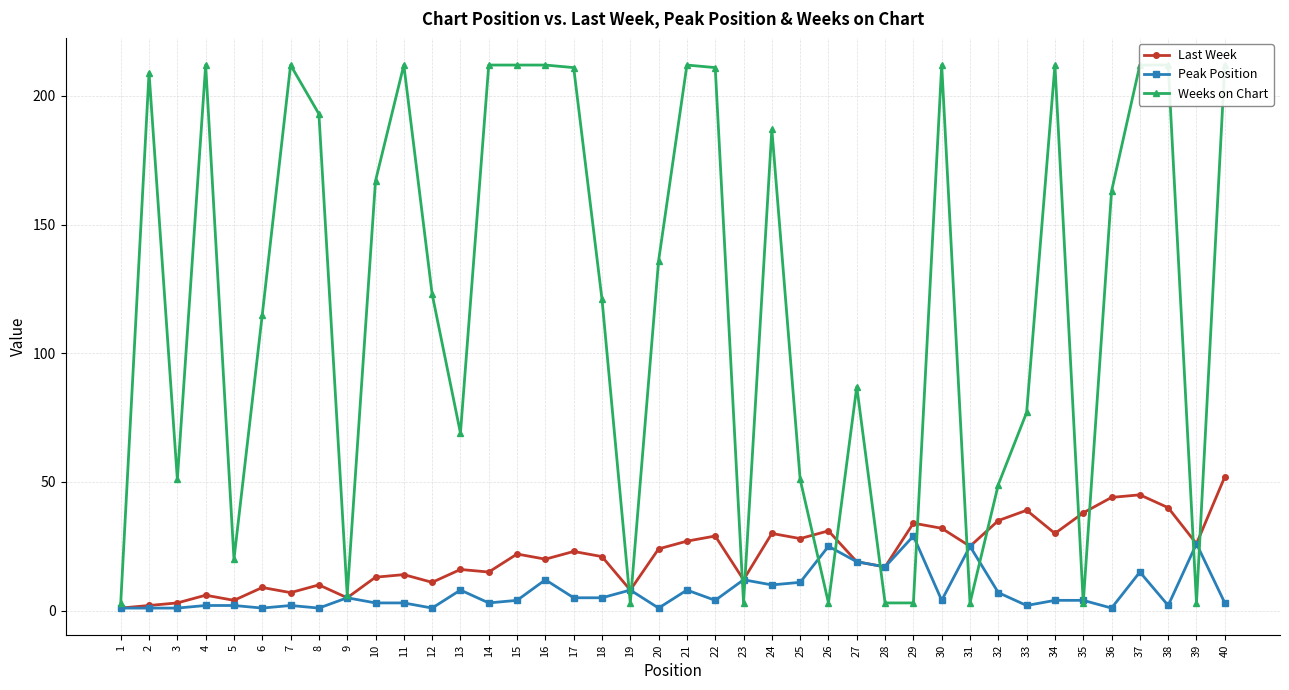

At which label does Last Week reach its peak?

40